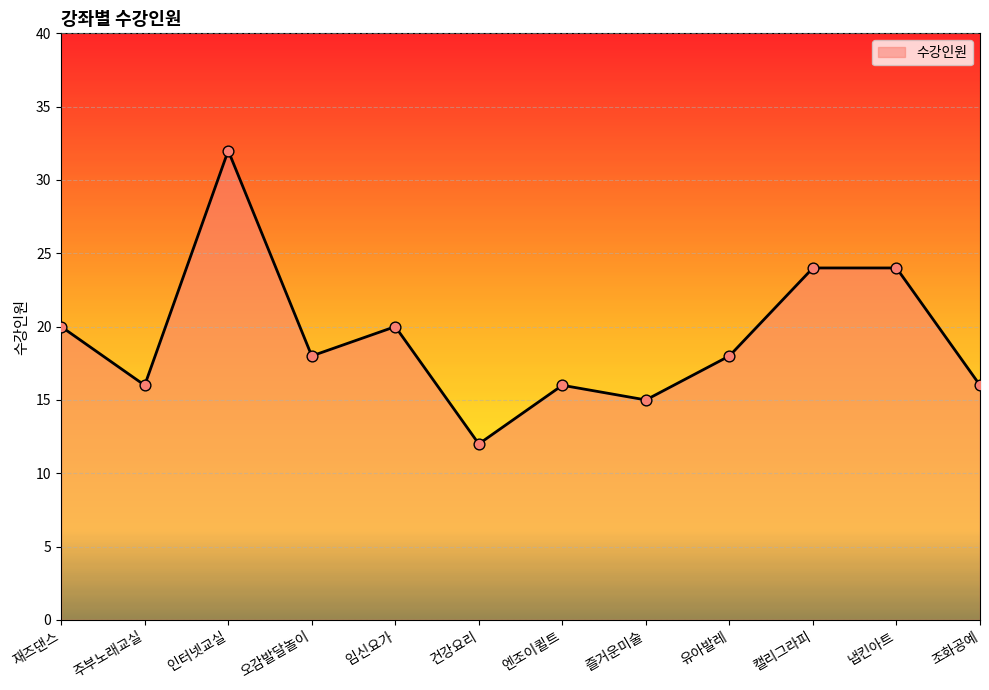

What is the change in value from 오감발달놀이 to 조화공예?

-2